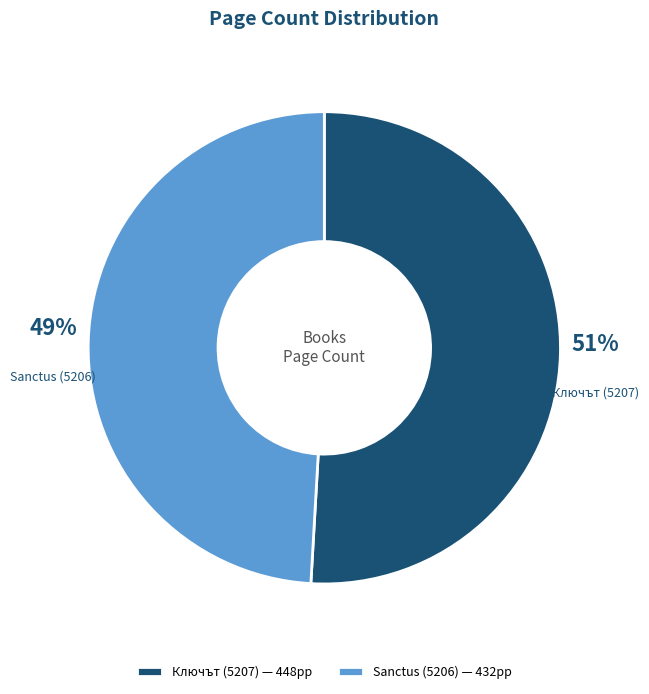

Is Ключът (5207) the majority of the pie?

Yes